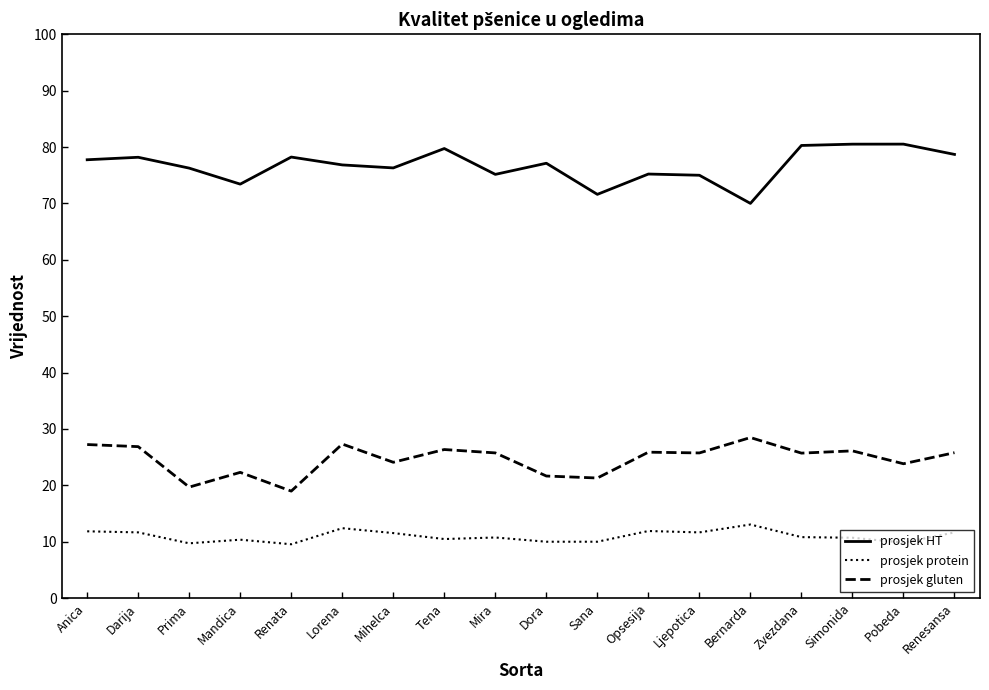

Which series has the largest range (max minus min)?

prosjek HT